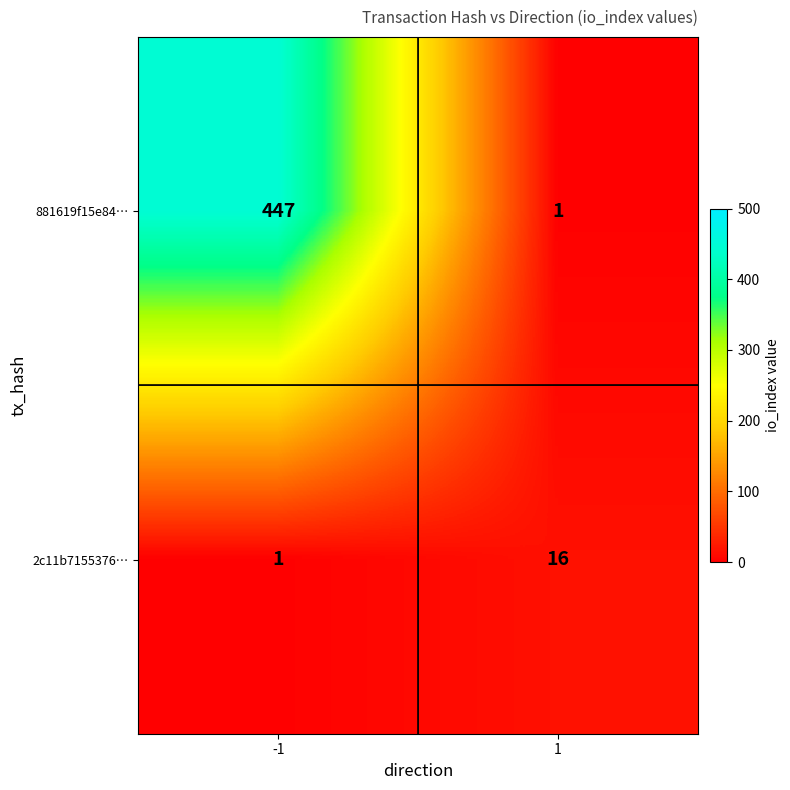

What is the minimum value shown in the chart?

1